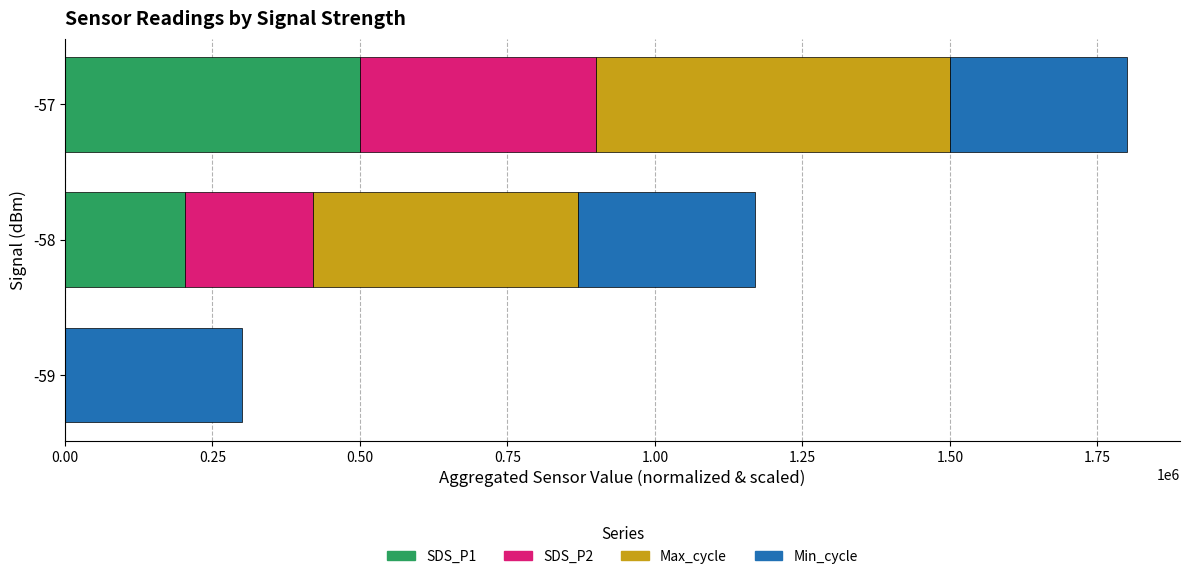

What is the total value across all series at -58?

1169838.4